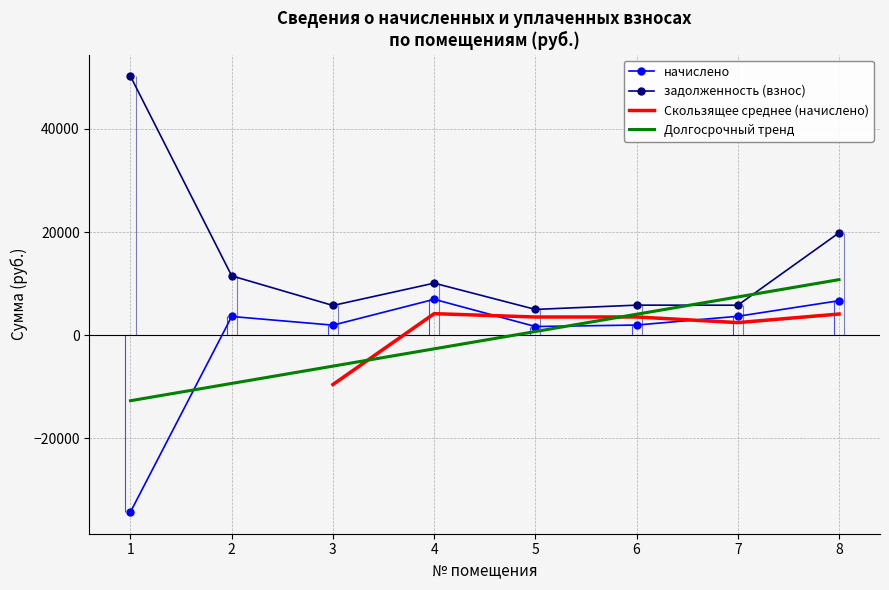

What is the lowest value of the задолженность (взнос) series?

4997.8